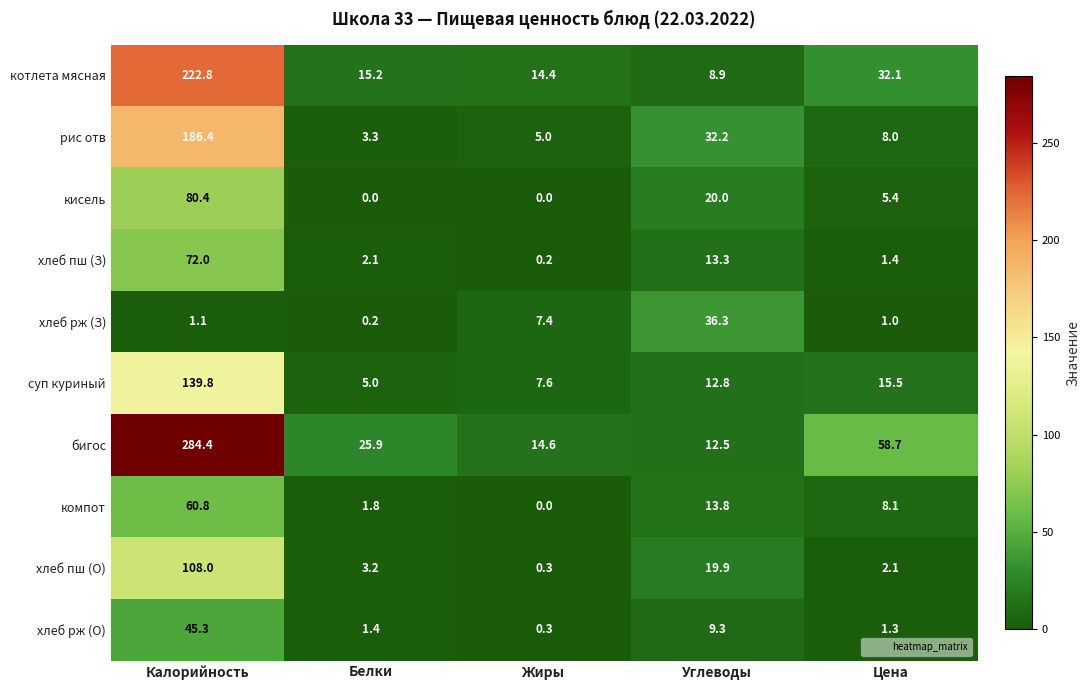

How many categories are shown in the chart?

5